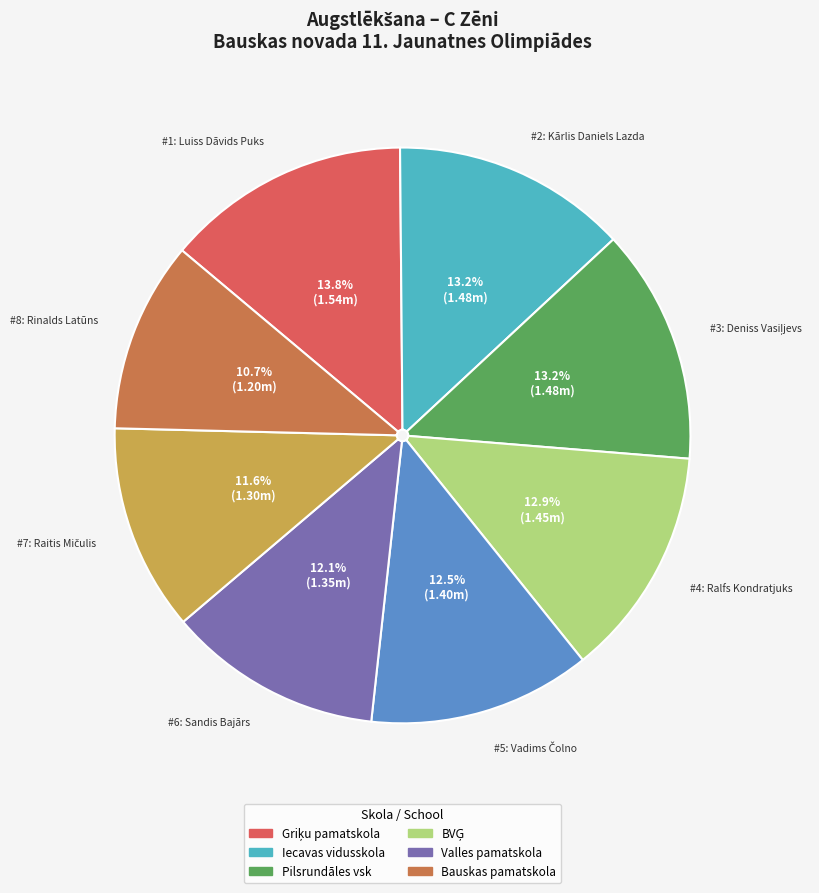

Is there any slice that represents more than half of the pie?

No